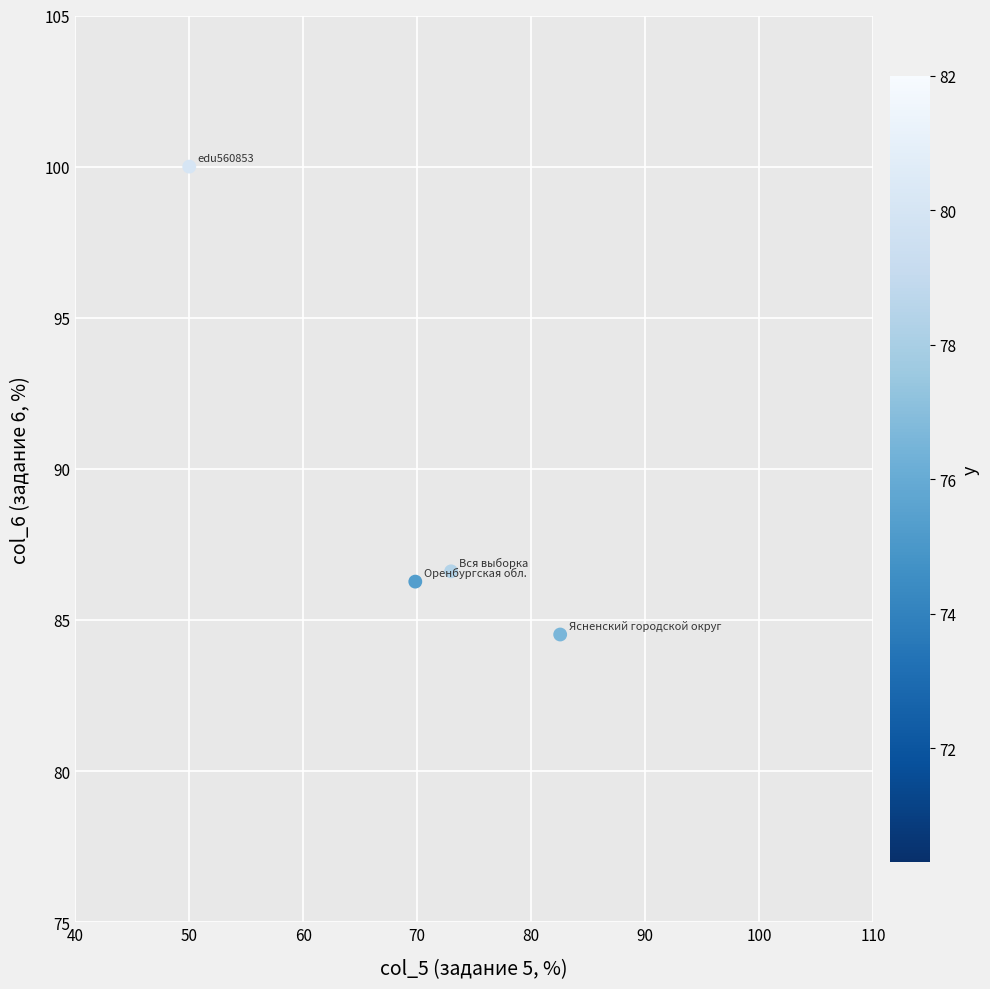

What Y value in the scatter plot is closest to 92?

86.6